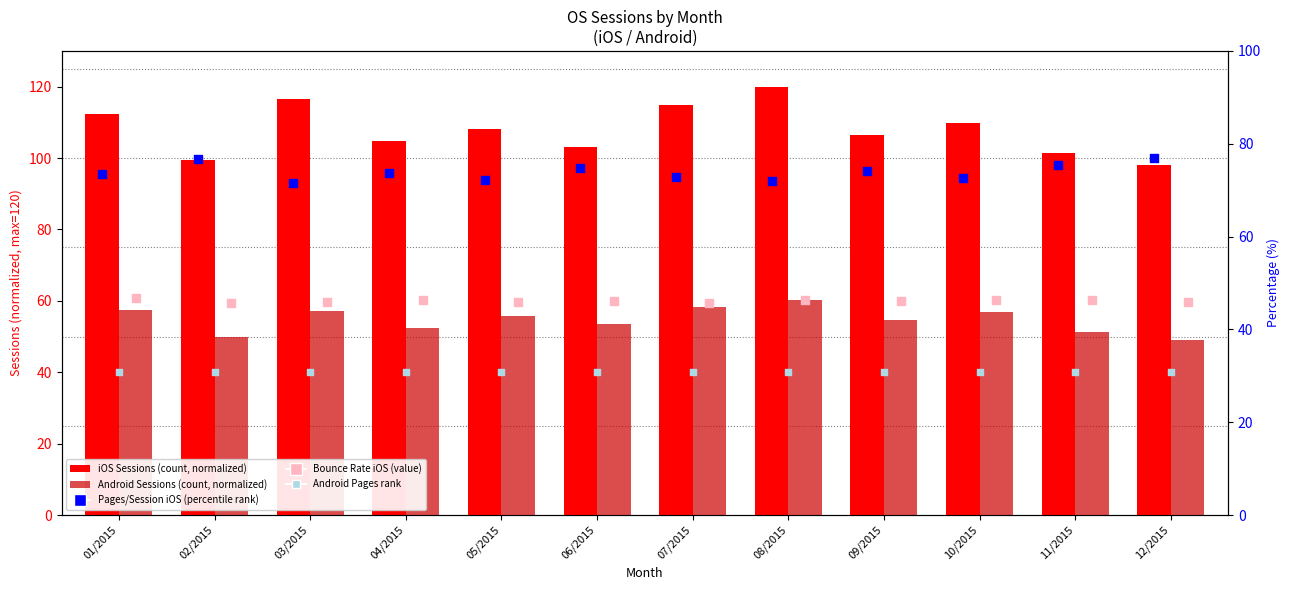

At which category is the sum across all series the highest?

08/2015